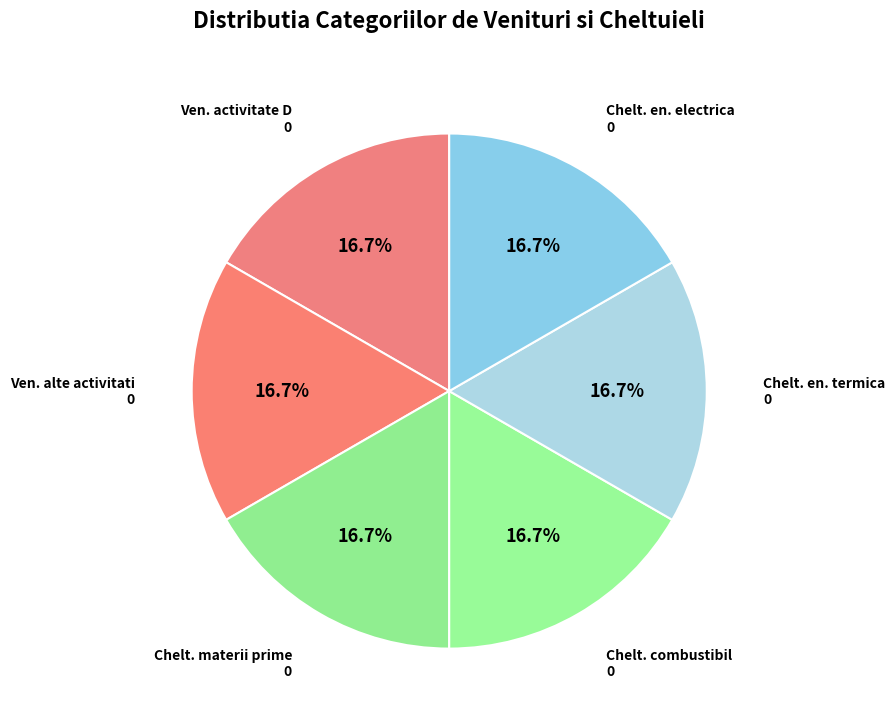

Combined, what portion of the pie is Chelt. en. electrica 0 and Chelt. en. termica 0?

33.3%